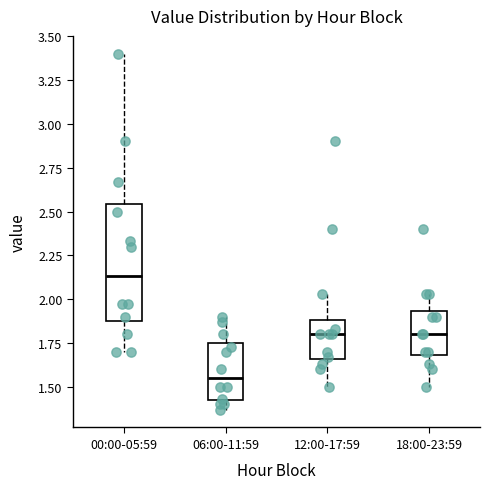

Reading left to right, read every box against the y-axis: the position of its median line, the range the box covers, and the ends of its whiskers. The values are not printed on the chart, so give them approximately, as read against the axis.

00:00-05:59: median 2.15, box 1.90 to 2.55, whiskers 1.70 to 3.40
06:00-11:59: median 1.55, box 1.40 to 1.75, whiskers 1.35 to 1.90
12:00-17:59: median 1.80, box 1.65 to 1.90, whiskers 1.50 to 2.05
18:00-23:59: median 1.80, box 1.70 to 1.95, whiskers 1.50 to 2.05